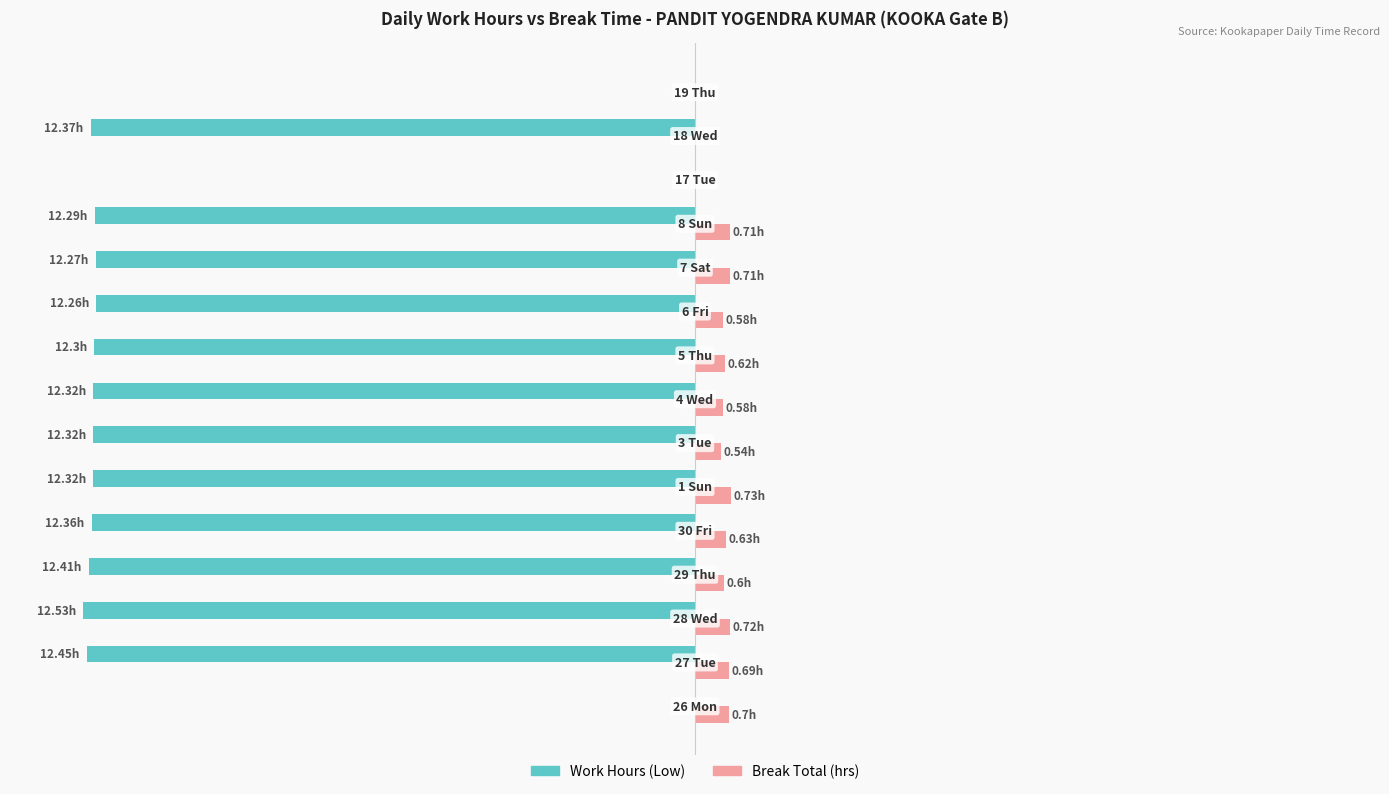

What are all the series names shown in the legend?

Work Hours (Low), Break Total (hrs)